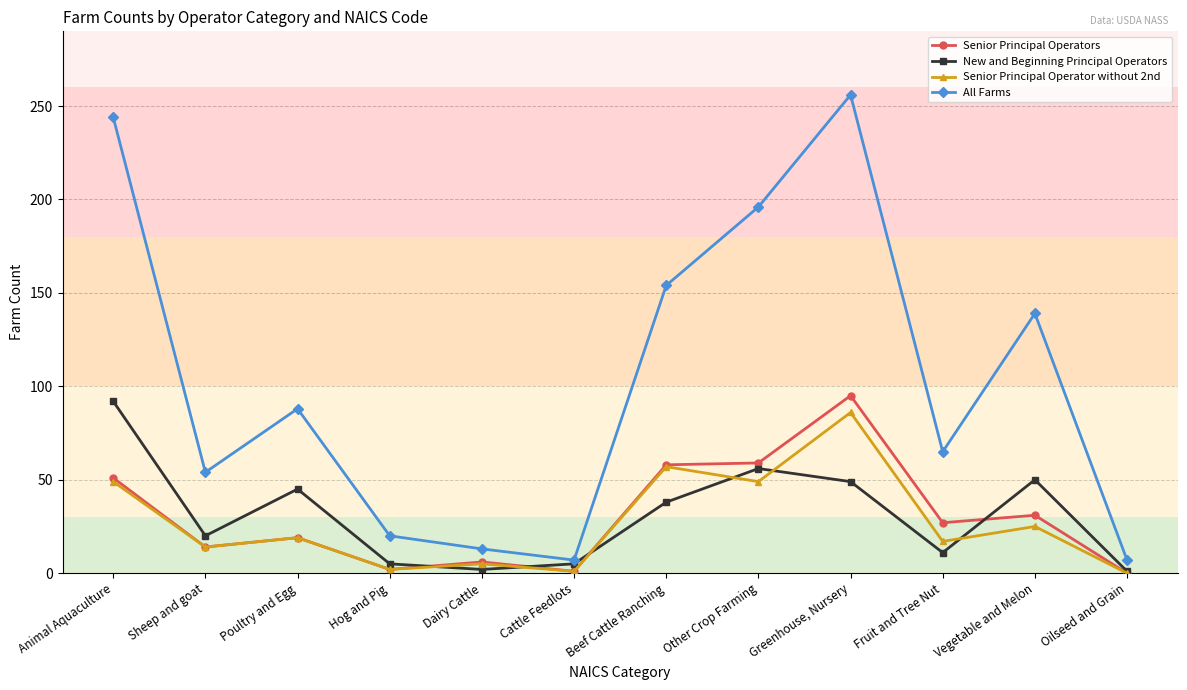

List the series in order of their peak value, lowest first.

Senior Principal Operator without 2nd, New and Beginning Principal Operators, Senior Principal Operators, All Farms